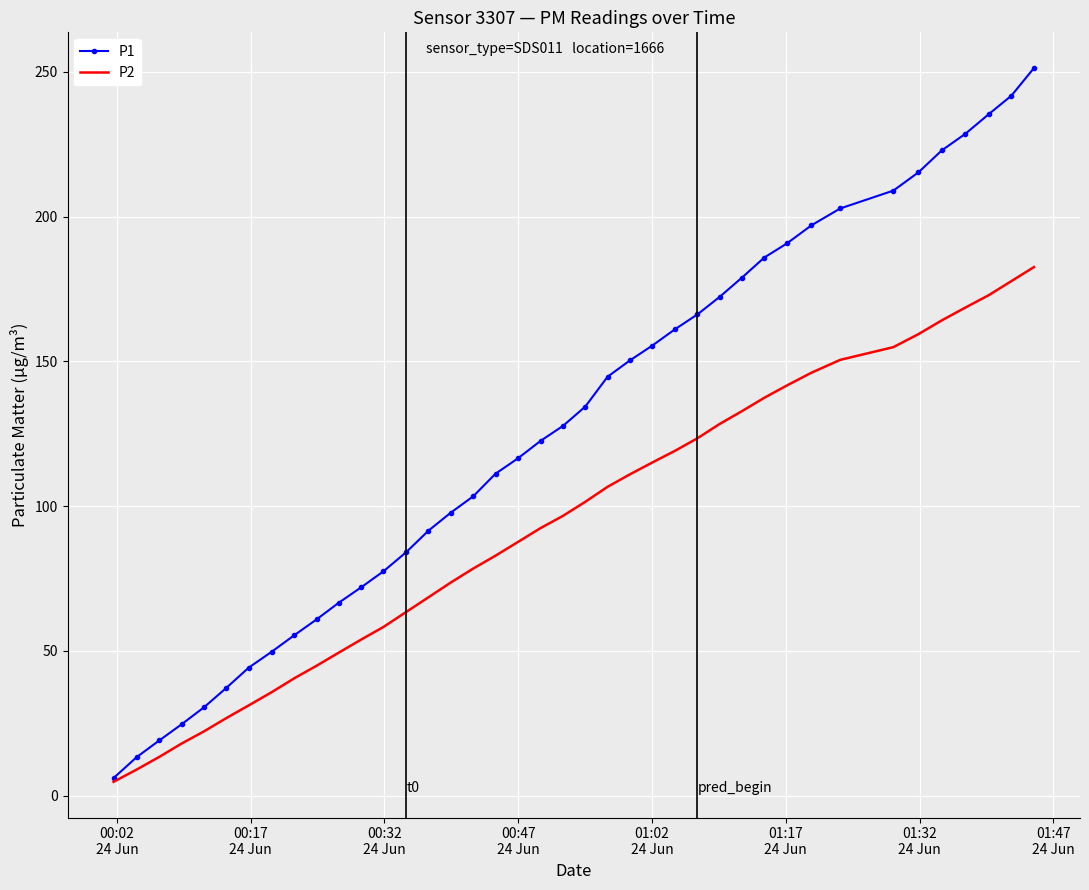

What are all the series names shown in the legend?

P1, P2